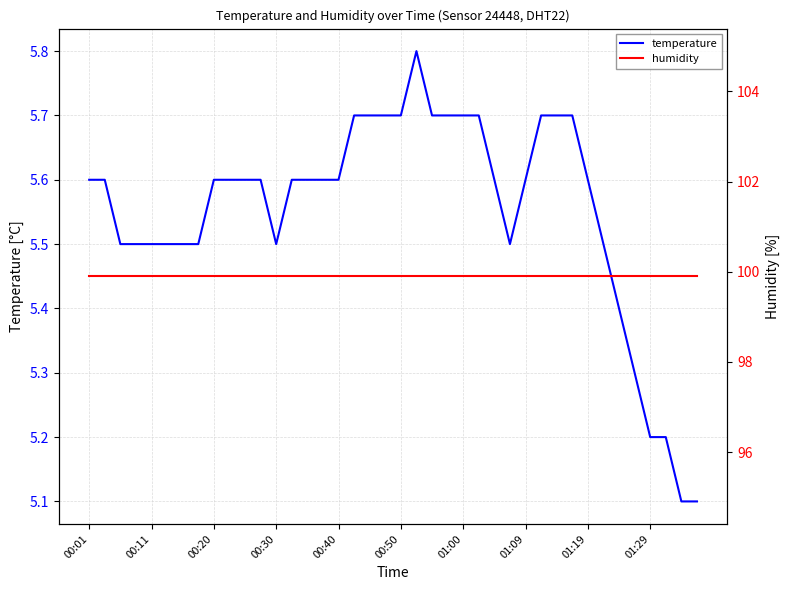

The humidity series shows 22.6 at 00:50. True or false?

False